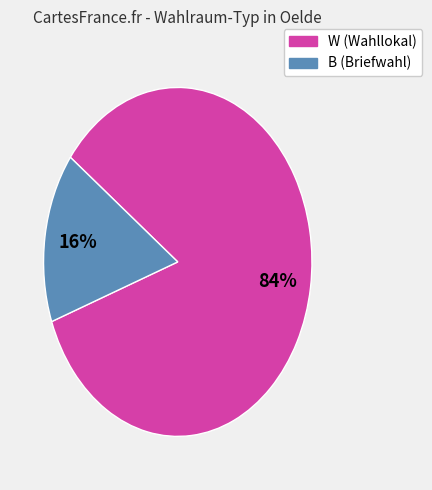

Which has a higher value, W or B?

W